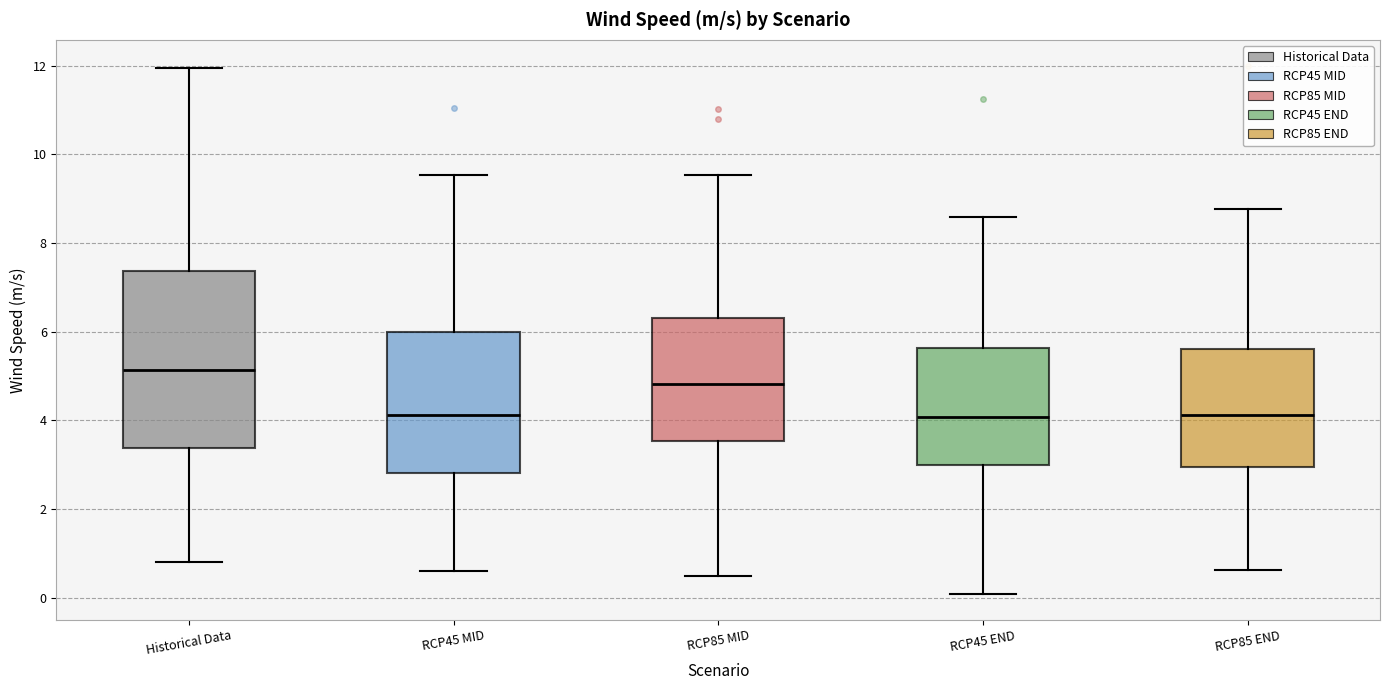

Which box is the tallest, from its lower edge to its upper edge?

Historical Data